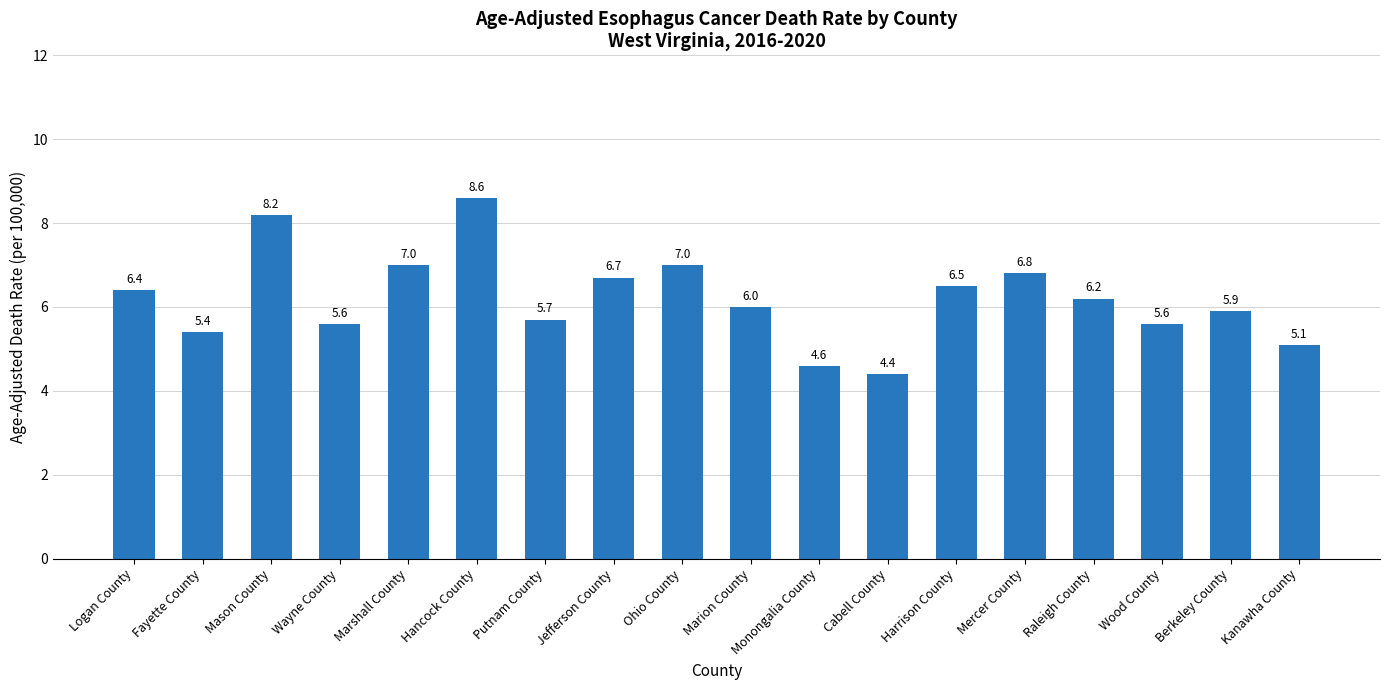

What is the approximate value at Fayette County?

5.4